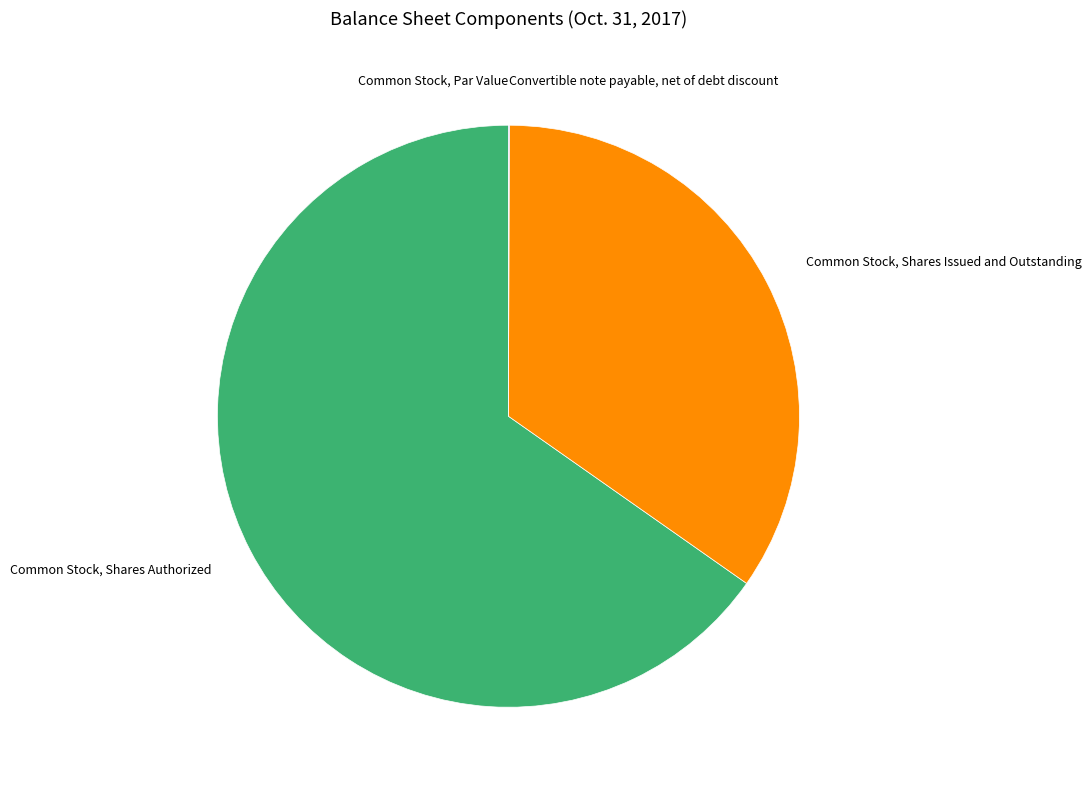

Do Common Stock, Shares Issued and Outstanding and Common Stock, Shares Authorized together represent more than half of the pie?

Yes